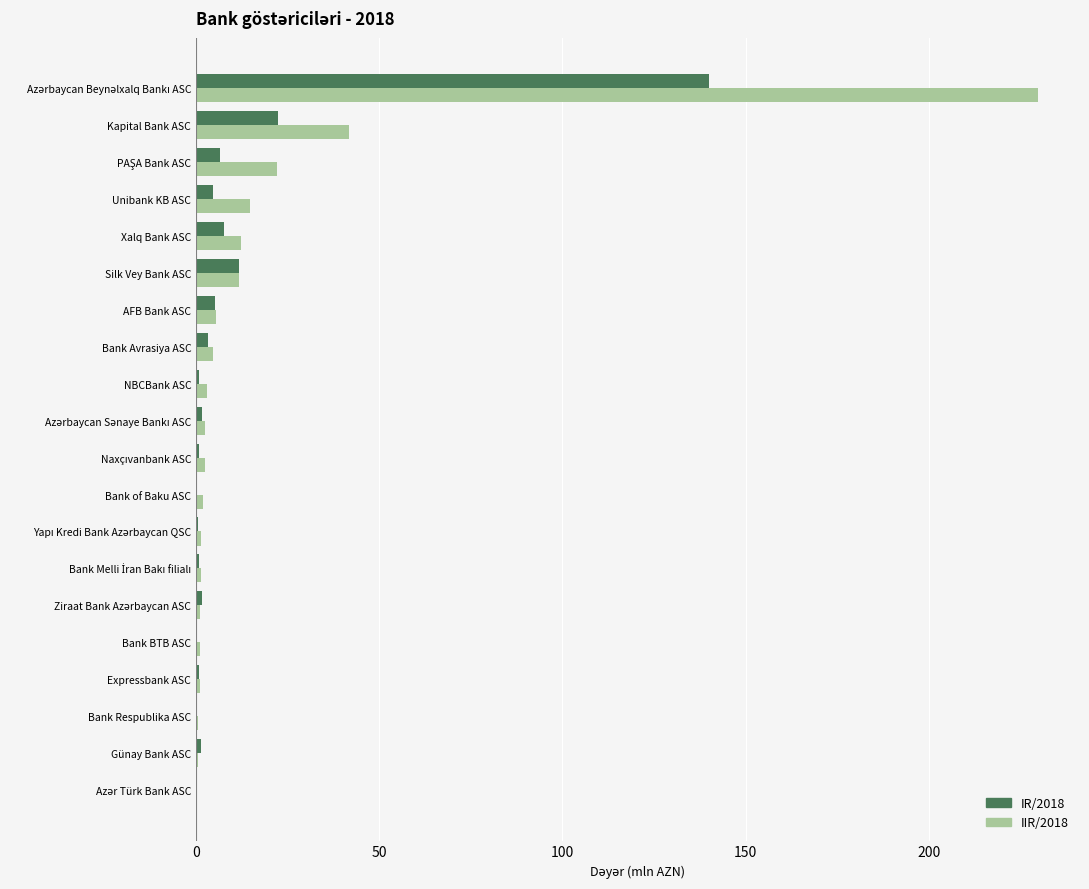

What value does the IR/2018 series have at AFB Bank ASC?

5.2